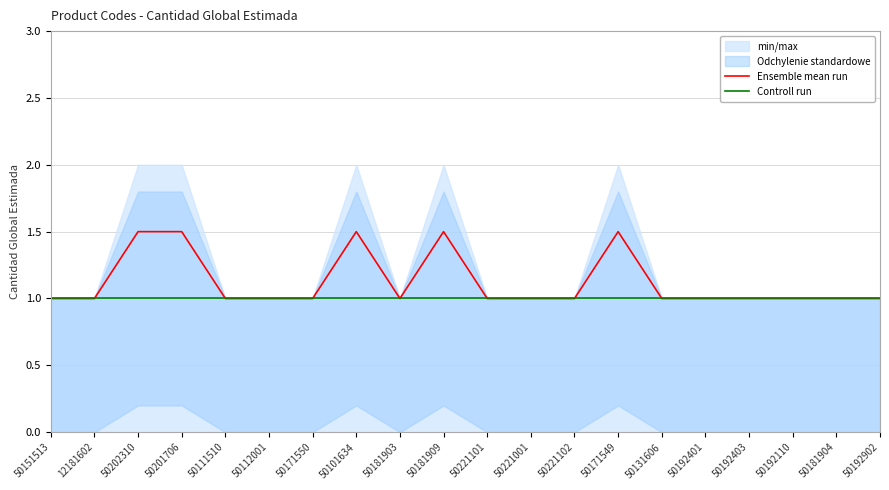

Reading left to right, extract all data points from this chart.

Ensemble mean run: 50151513=1.0	12181602=1.0	50202310=1.5	50201706=1.5	50111510=1.0	50112001=1.0	50171550=1.0	50101634=1.5	50181903=1.0	50181909=1.5	50221101=1.0	50221001=1.0	50221102=1.0	50171549=1.5	50131606=1.0	50192401=1.0	50192403=1.0	50192110=1.0	50181904=1.0	50192902=1.0
Controll run: 50151513=1.0	12181602=1.0	50202310=1.0	50201706=1.0	50111510=1.0	50112001=1.0	50171550=1.0	50101634=1.0	50181903=1.0	50181909=1.0	50221101=1.0	50221001=1.0	50221102=1.0	50171549=1.0	50131606=1.0	50192401=1.0	50192403=1.0	50192110=1.0	50181904=1.0	50192902=1.0